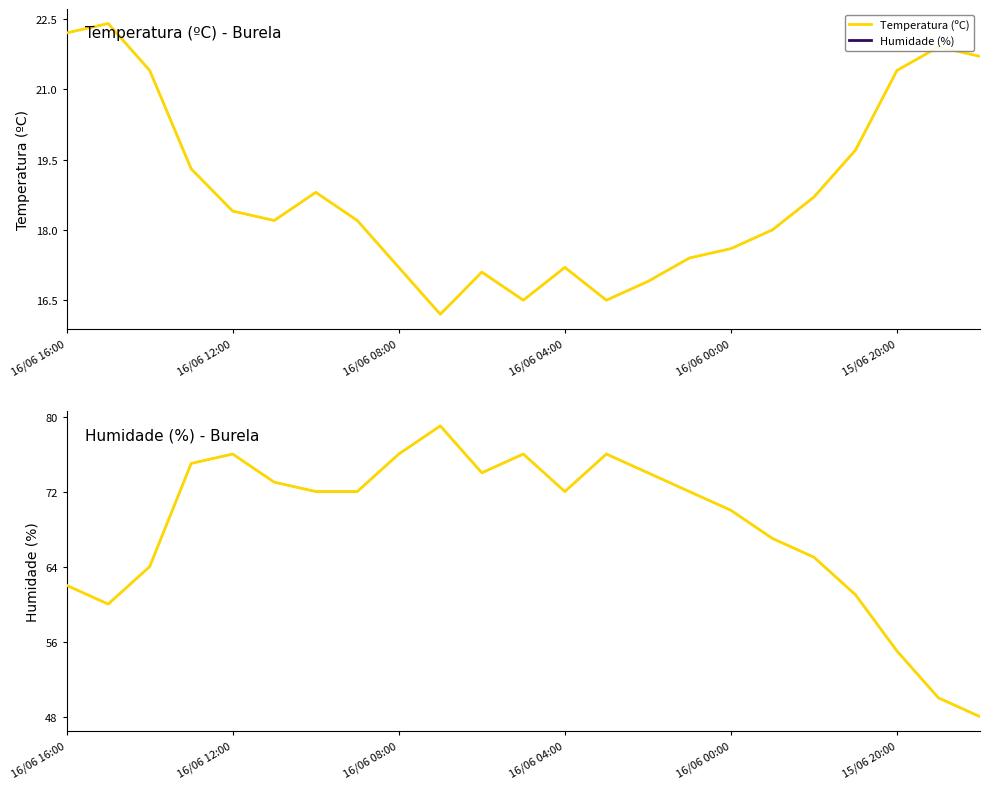

True or false: the data shows 15 at 17.

False